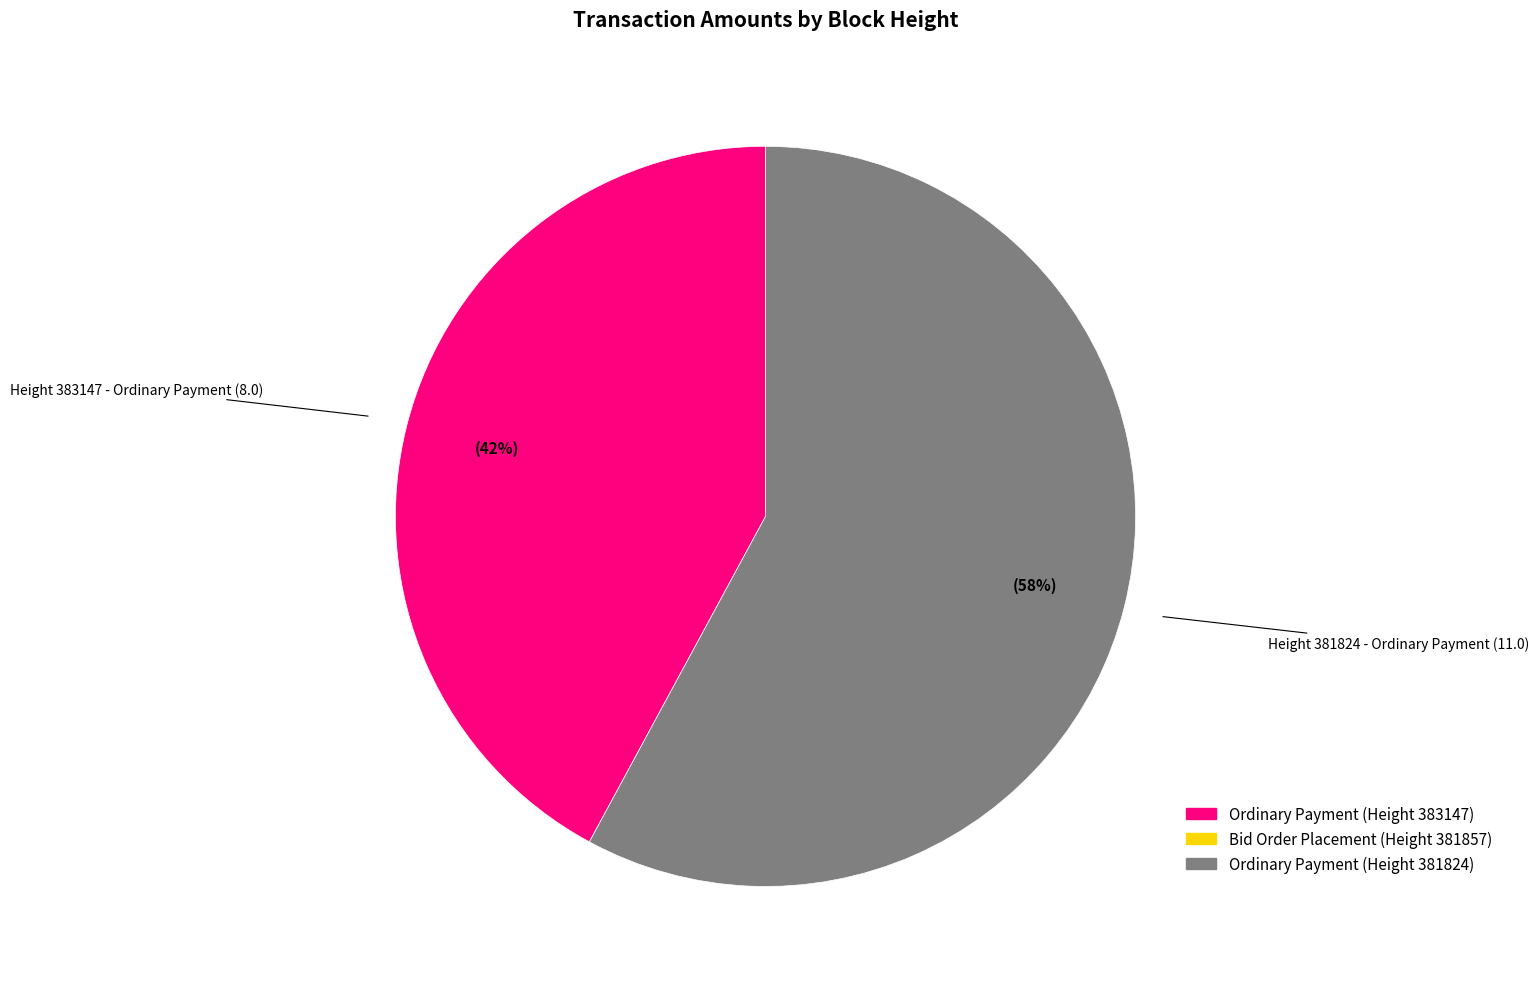

Is there any slice that represents more than half of the pie?

Yes